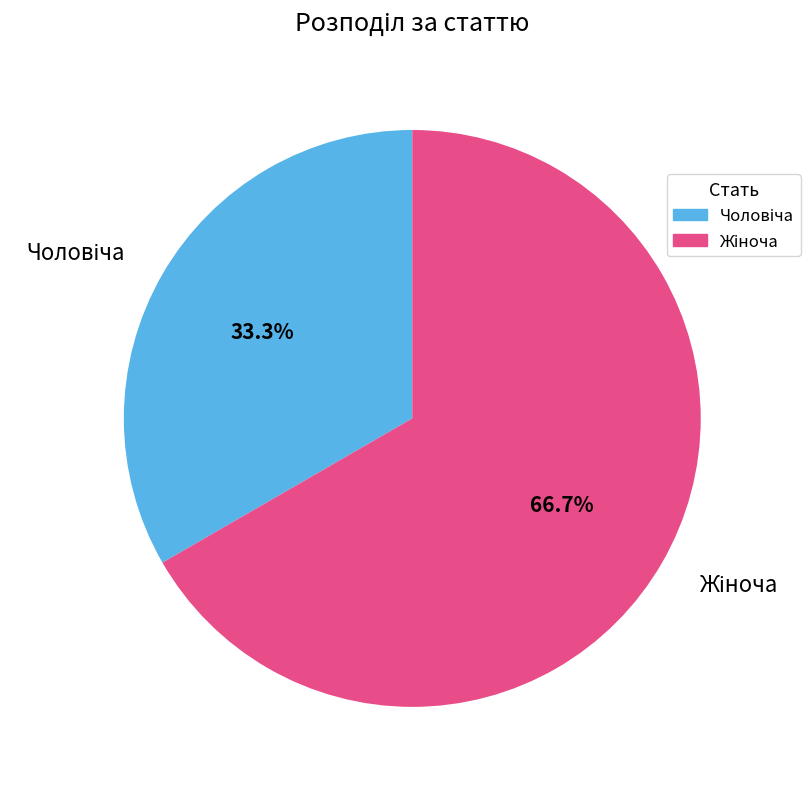

How many segments does this pie chart have?

2